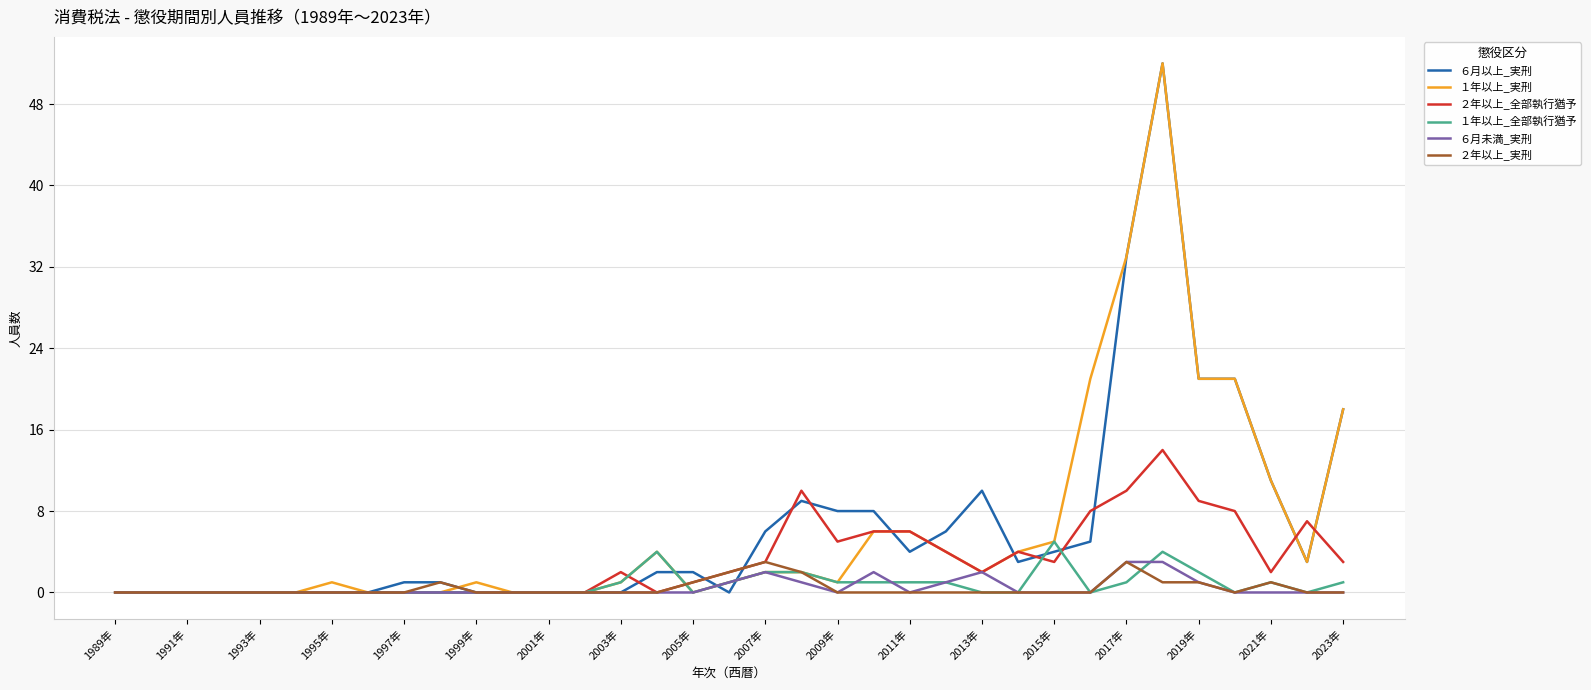

Reading left to right, extract all data points from this chart.

６月以上_実刑: 0	0	0	0	0	0	0	0	1	1	0	0	0	0	0	2	2	0	6	9	8	8	4	6	10	3	4	5	33	52	21	21	11	3	18
１年以上_実刑: 0	0	0	0	0	0	1	0	0	0	1	0	0	0	1	4	0	1	2	2	1	6	6	4	2	4	5	21	33	52	21	21	11	3	18
２年以上_全部執行猶予: 0	0	0	0	0	0	0	0	0	0	0	0	0	0	2	0	1	2	3	10	5	6	6	4	2	4	3	8	10	14	9	8	2	7	3
１年以上_全部執行猶予: 0	0	0	0	0	0	0	0	0	0	0	0	0	0	1	4	0	1	2	2	1	1	1	1	0	0	5	0	1	4	2	0	1	0	1
６月未満_実刑: 0	0	0	0	0	0	0	0	0	0	0	0	0	0	0	0	0	1	2	1	0	2	0	1	2	0	0	0	3	3	1	0	0	0	0
２年以上_実刑: 0	0	0	0	0	0	0	0	0	1	0	0	0	0	0	0	1	2	3	2	0	0	0	0	0	0	0	0	3	1	1	0	1	0	0